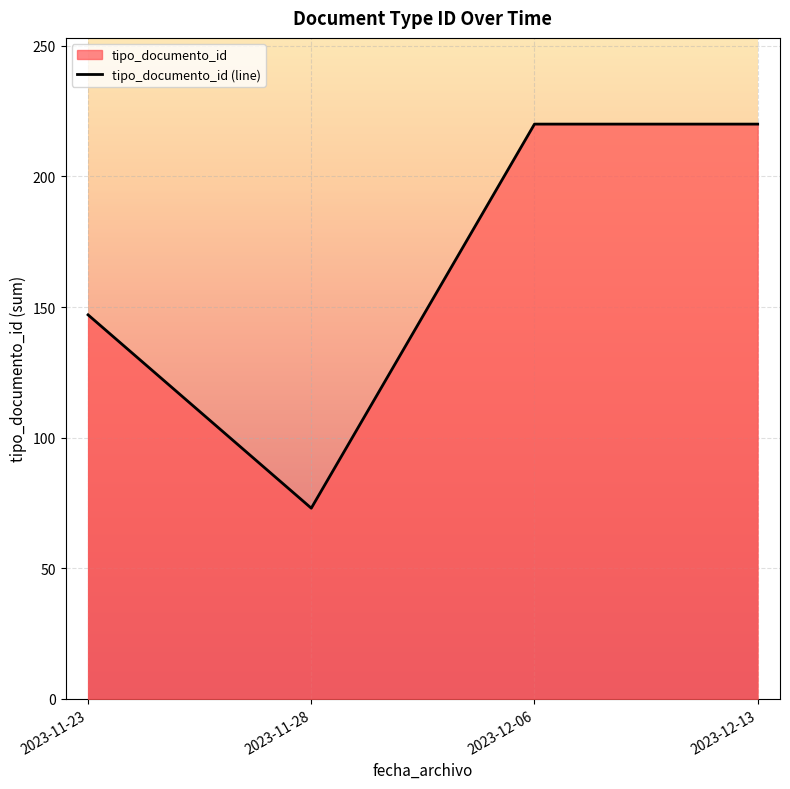

What is the average value?

165